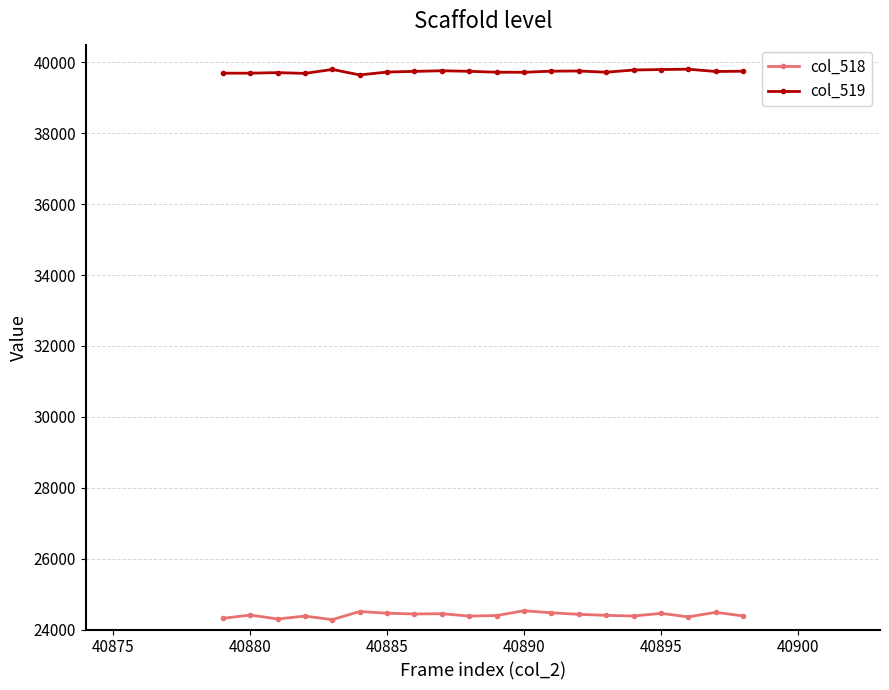

Rank the series by their average value, from highest to lowest.

col_519, col_518